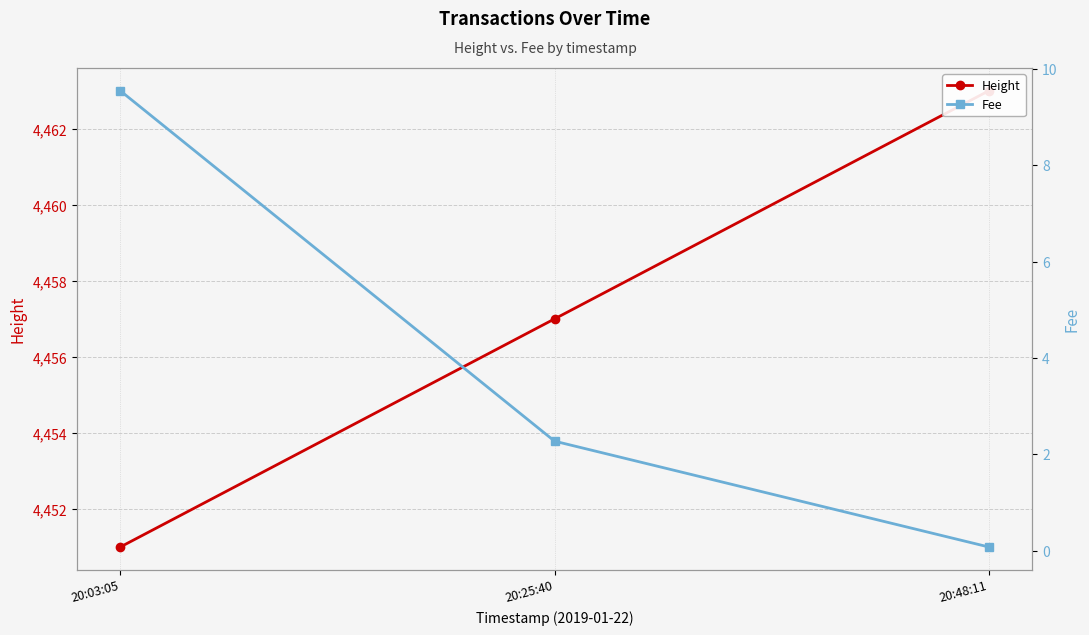

Where does the Height series first go above 4457?

20:48:11